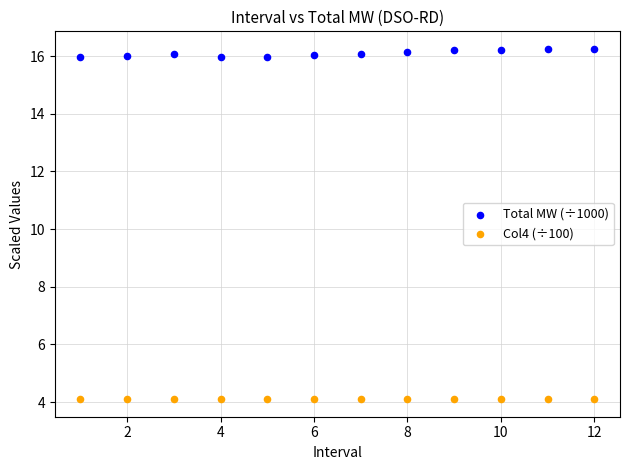

Which series reaches the maximum Y coordinate?

Total MW (÷1000)